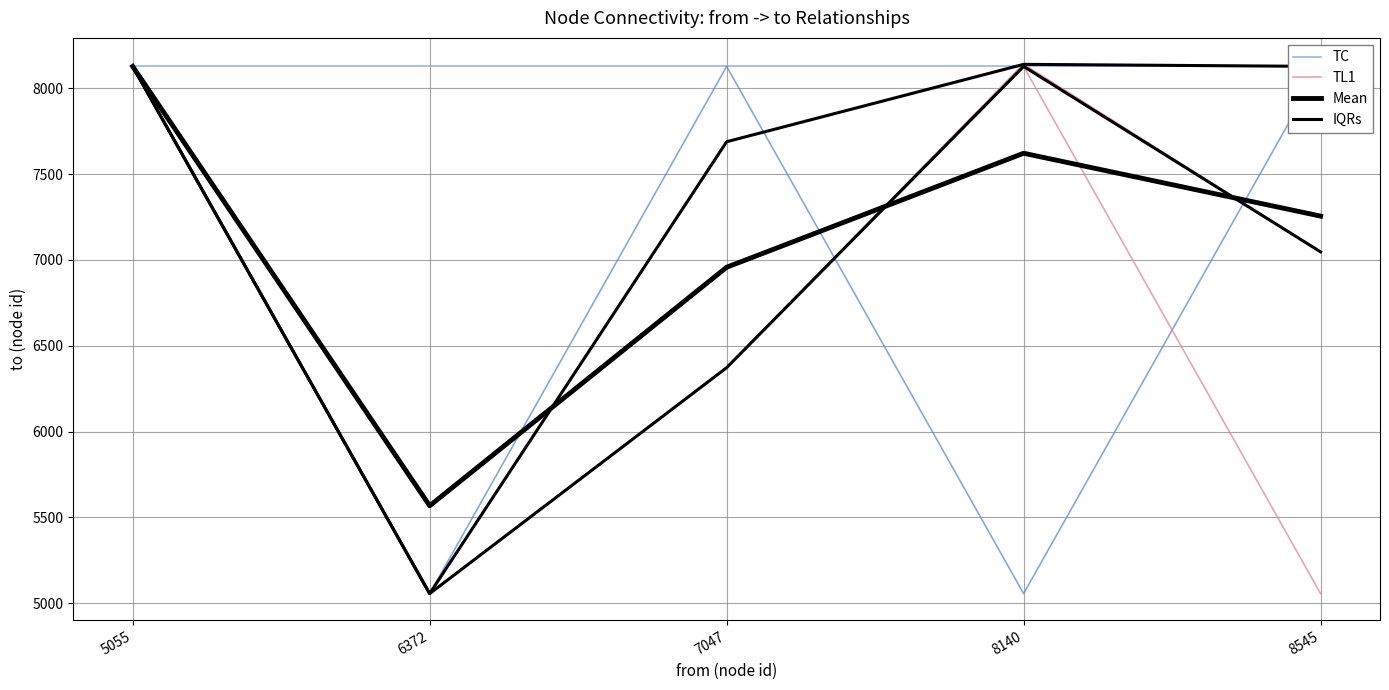

Which category has the lowest value in the Mean series?

6372